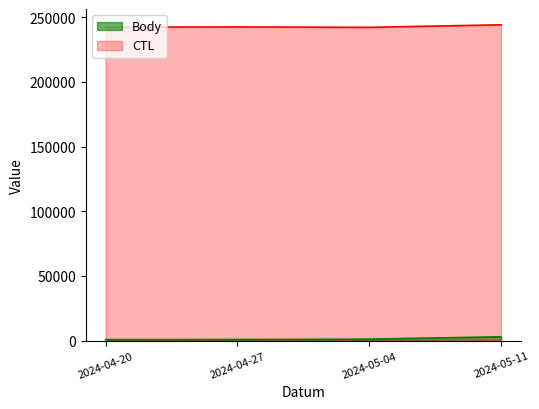

Rank the series by their average value, from highest to lowest.

CTL, Body